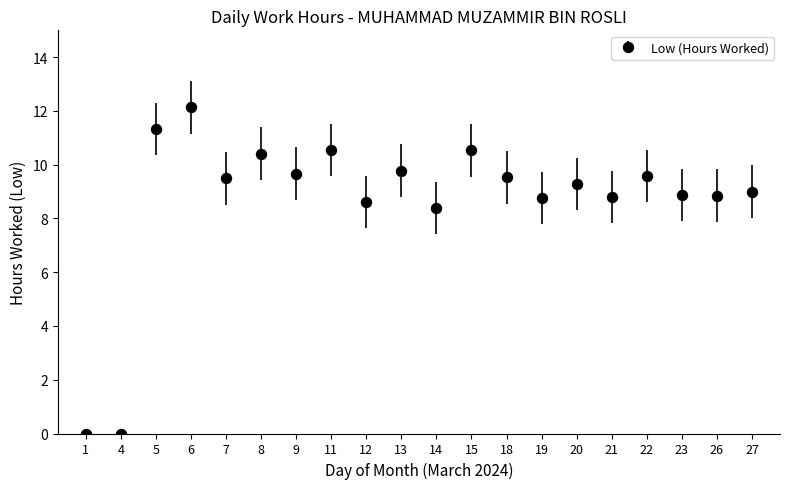

At which category does the data reach its first local peak?

6